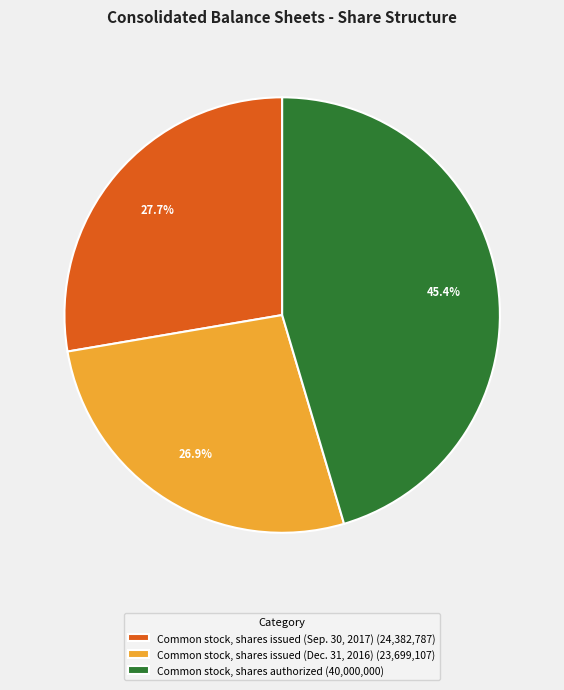

The Common stock, shares issued (Dec. 31, 2016) slice represents 27% of the pie. True or false?

True